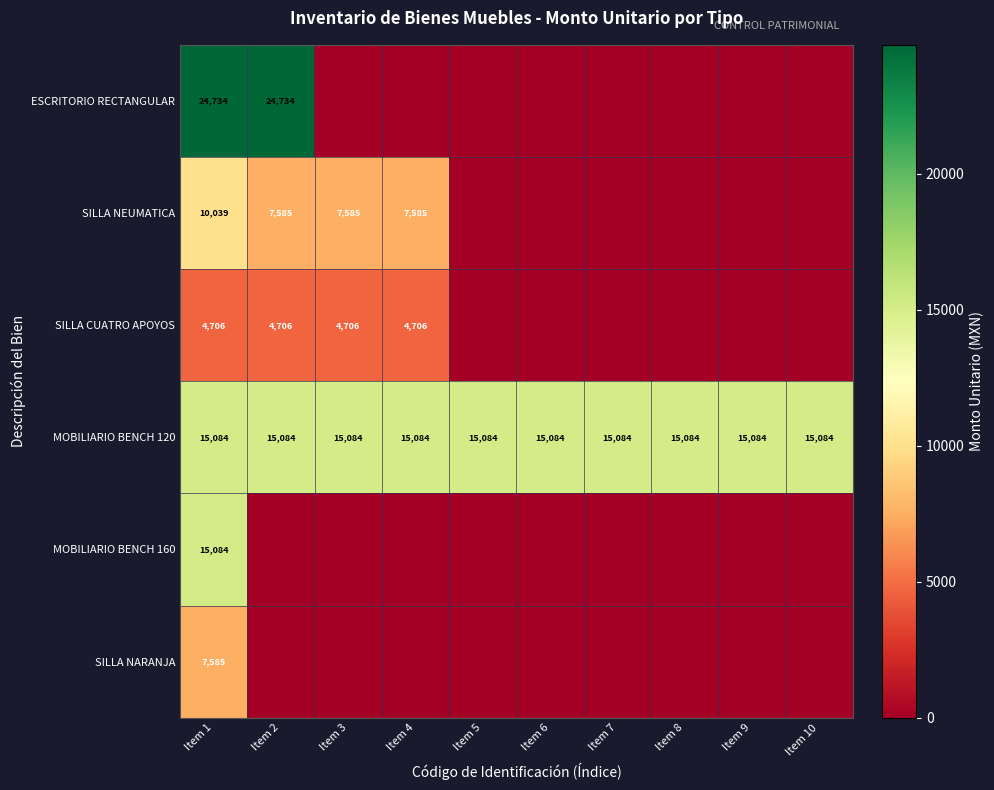

What is the average value of the MOBILIARIO BENCH 120 series?

15084